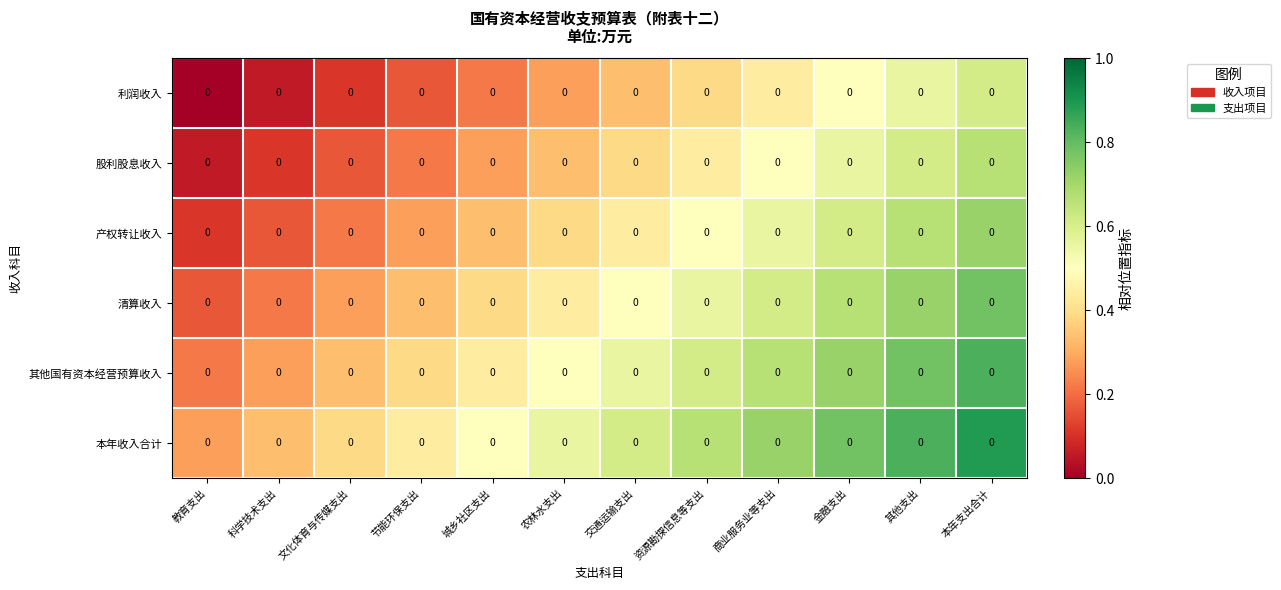

The value of 产权转让收入 at 交通运输支出 is 0.4. True or false?

True